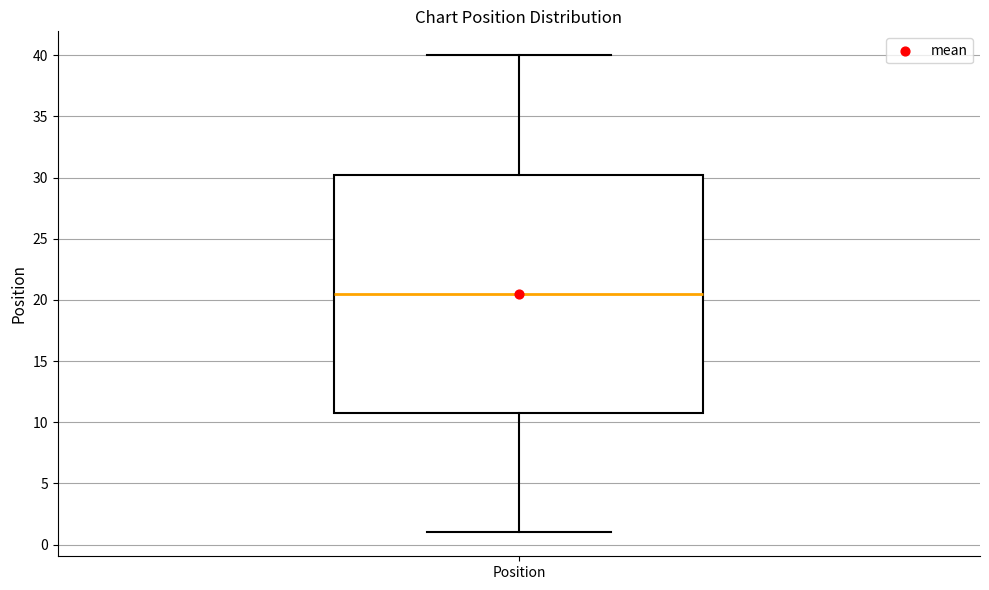

Read this box plot against the y-axis: the position of the median line, the range covered by the box, and the ends of both whiskers. The values are not printed on the chart, so give them approximately, as read against the axis.

median 20.5, box 11.0 to 30.5, whiskers 1.0 to 40.0